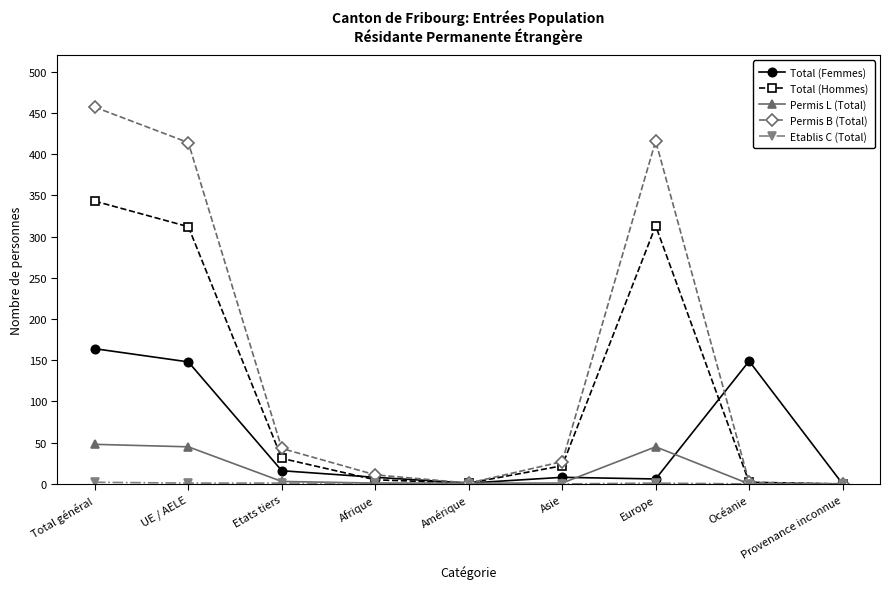

Which series changed the most between Afrique and Europe?

Permis B (Total)